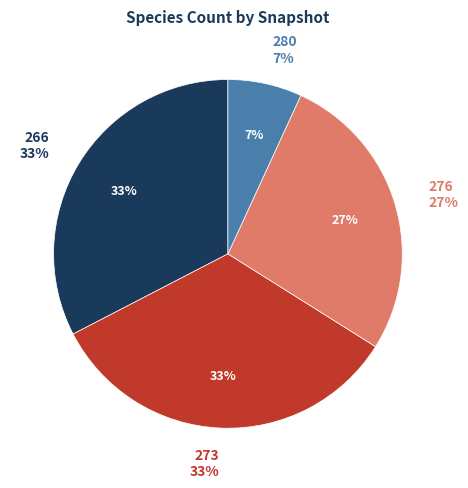

To the nearest percent, what is the combined percentage of 2017-12-22 and 2020-07-01?

13%